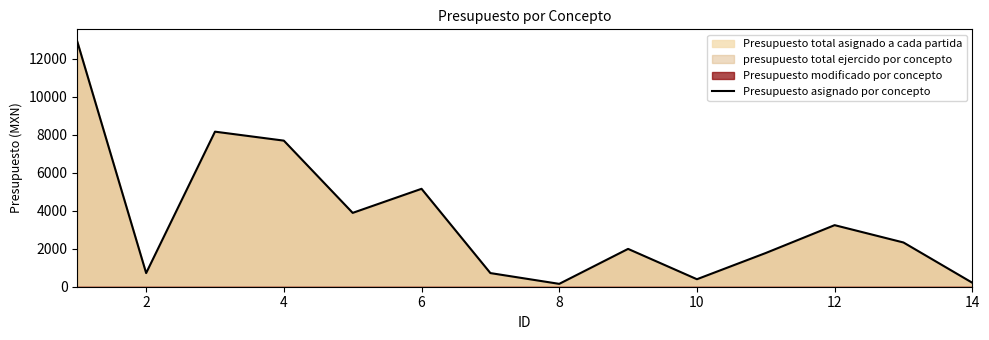

What is the highest value of the Presupuesto asignado por concepto series?

12900.0